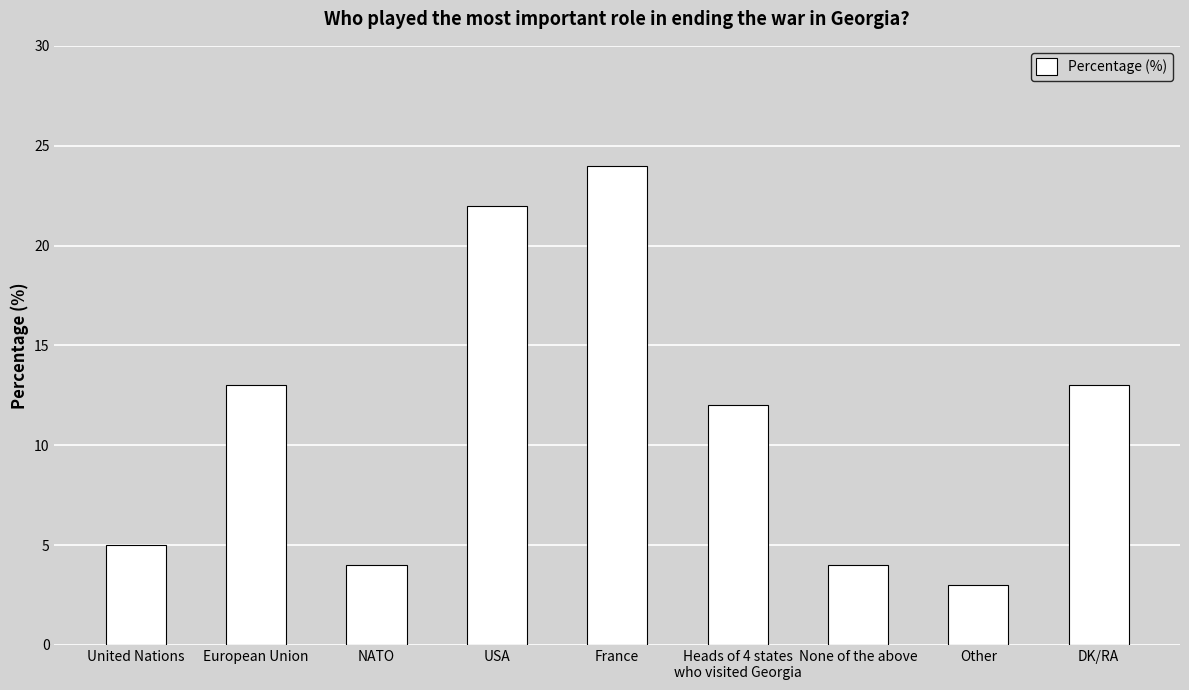

What is the label of the 5th bar from the right?

France